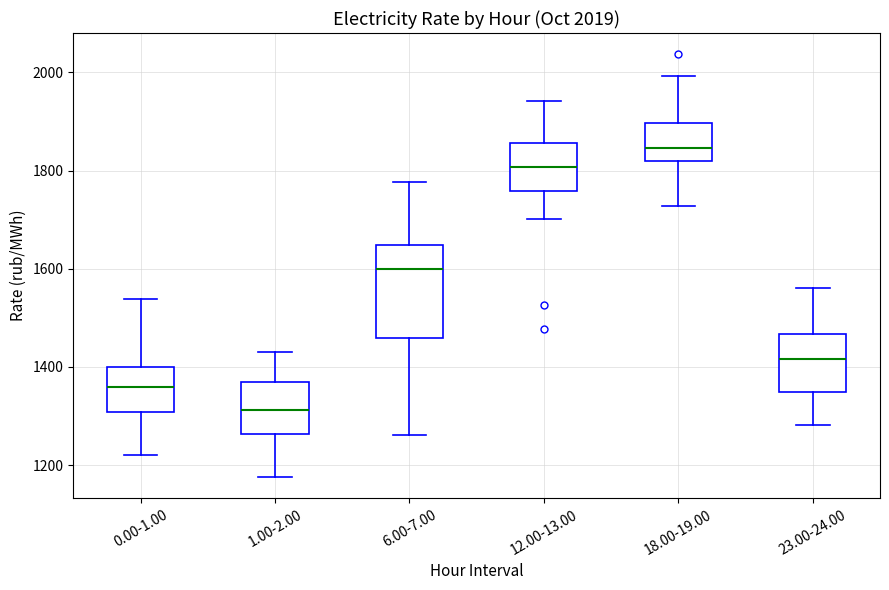

Which box has the highest median line?

18.00-19.00